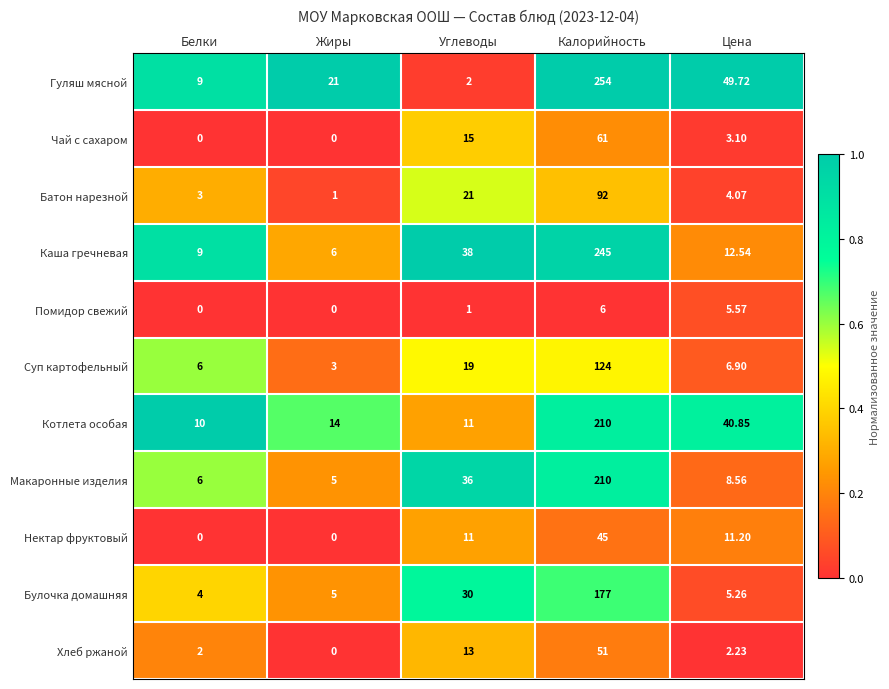

Where is Нектар фруктовый nearest to the value 22?

Цена